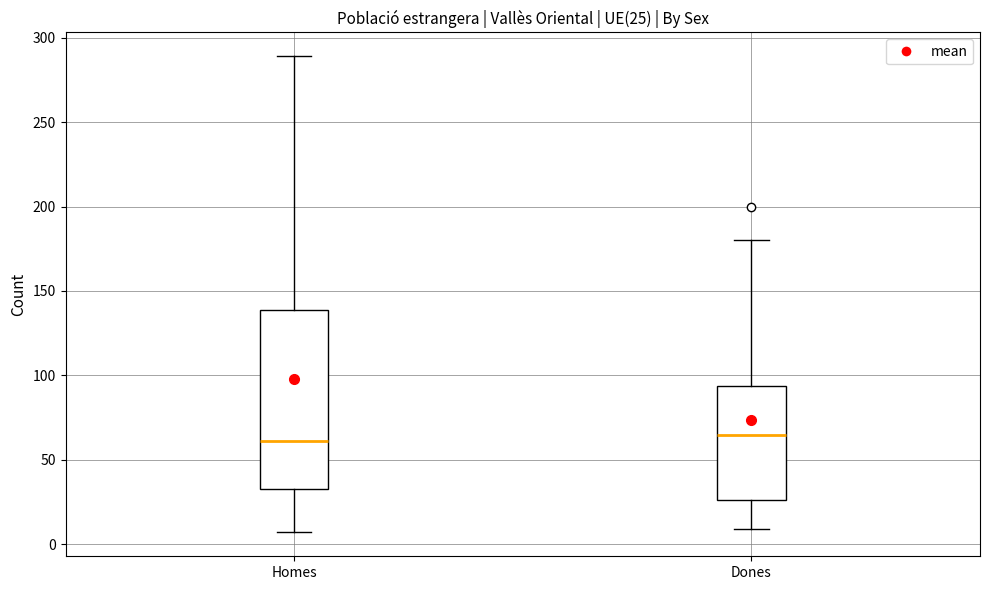

Comparing the boxes themselves (not the whiskers), which one is the tallest?

Homes